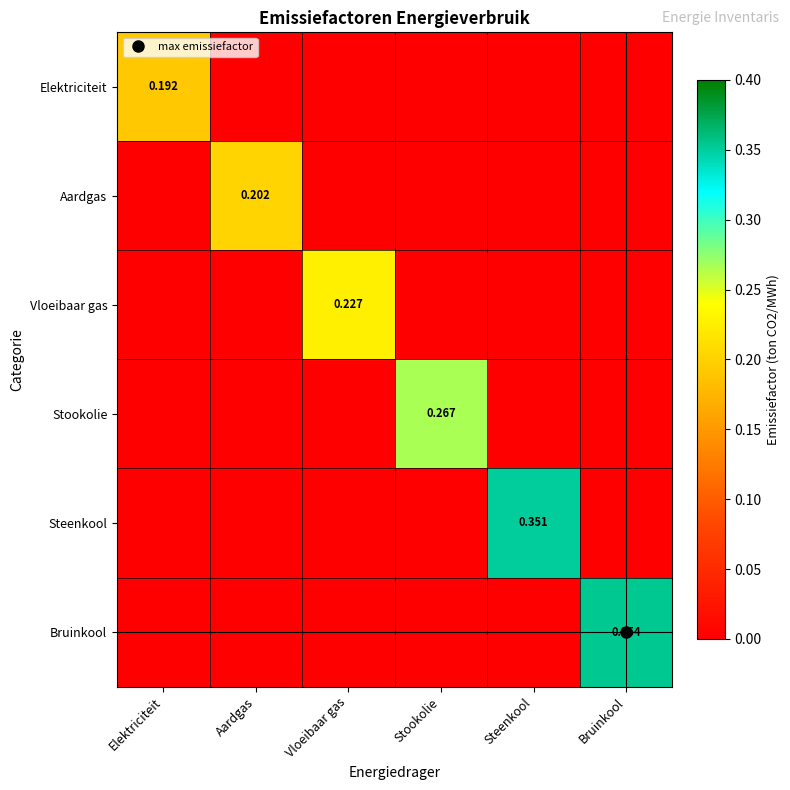

Which series changed the most between Vloeibaar gas and Stookolie?

Stookolie